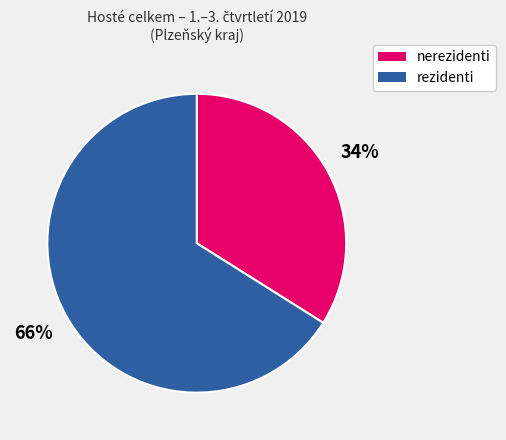

Between rezidenti and nerezidenti, which is larger?

rezidenti